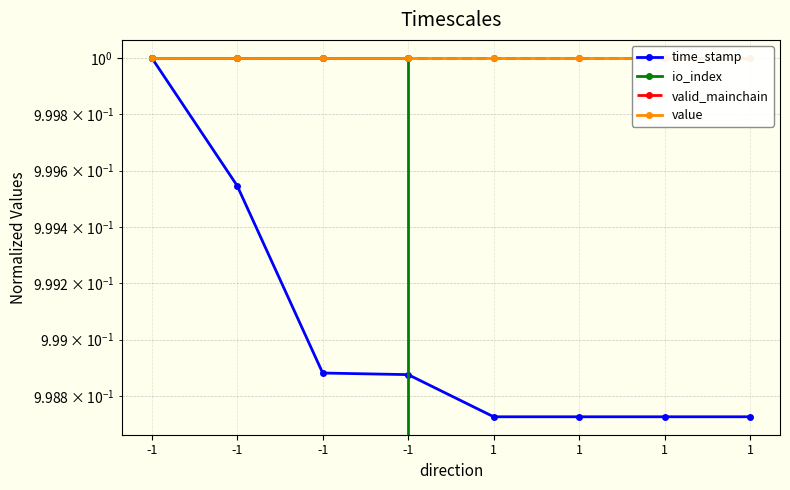

At which category does the chart reach its peak across all series?

-1